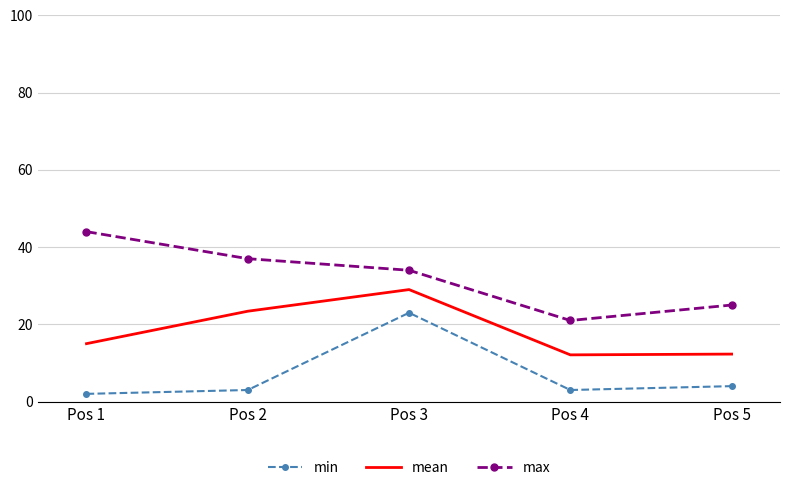

What is the difference between the maximum and minimum values in the max series?

23.0